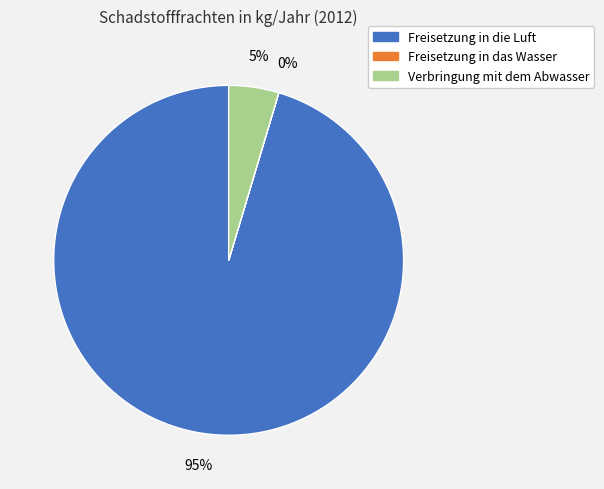

Does any single category account for the majority?

Yes